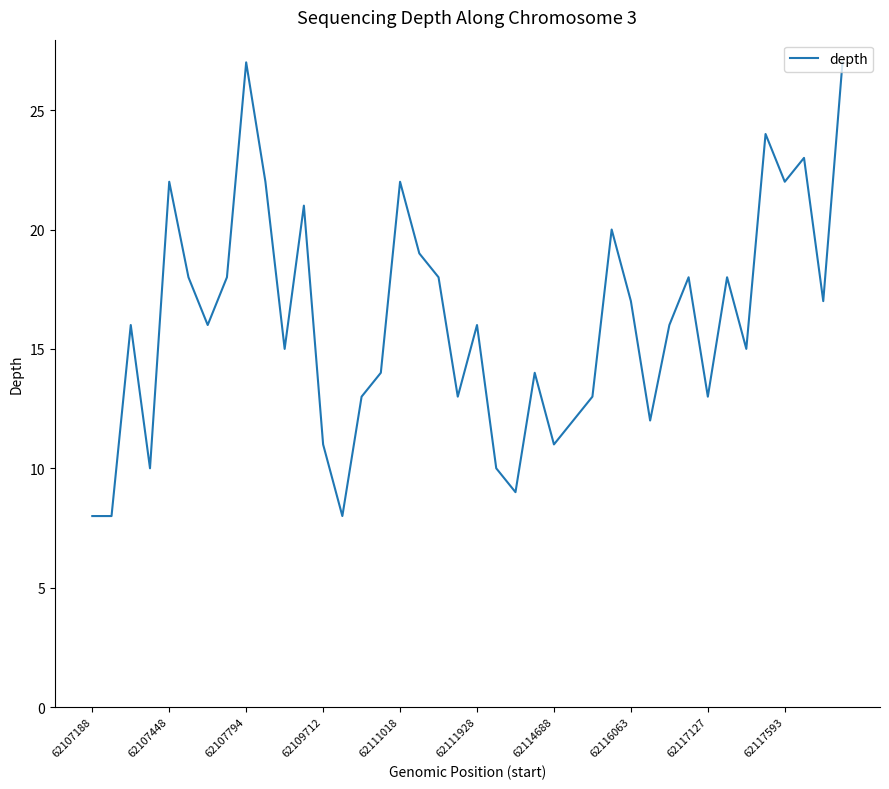

True or false: the data has more than 2 interior local peaks.

True